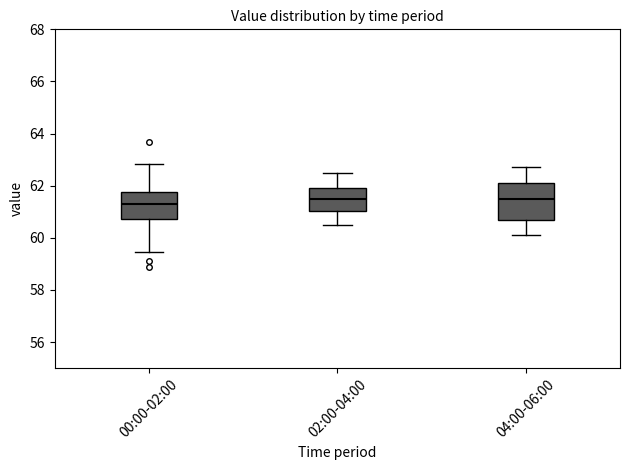

Comparing the boxes themselves (not the whiskers), which one is the tallest?

04:00-06:00